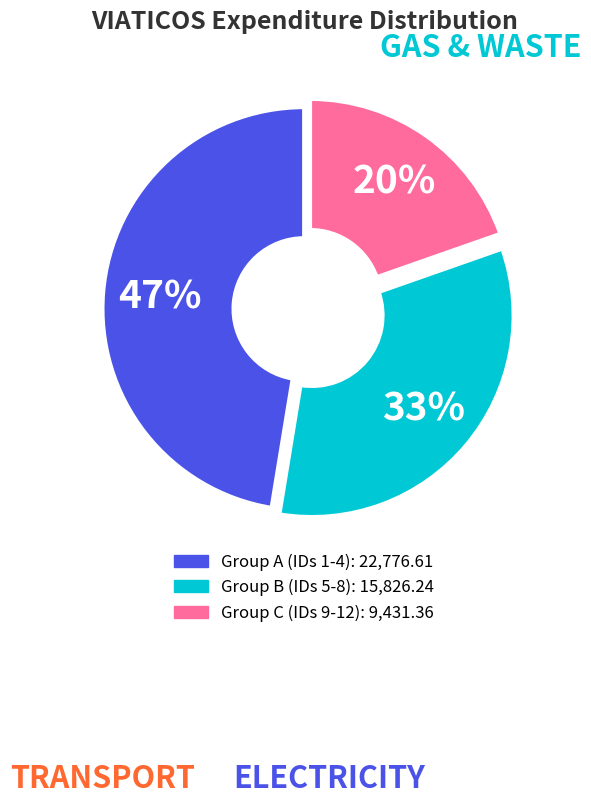

Is there any slice that represents more than half of the pie?

No